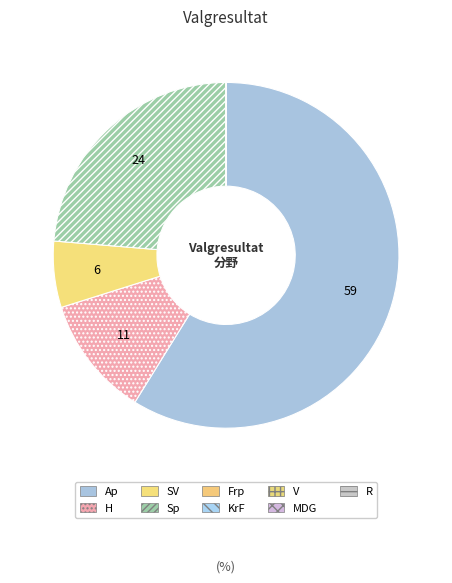

What is the change in value from SV to MDG?

-6.2